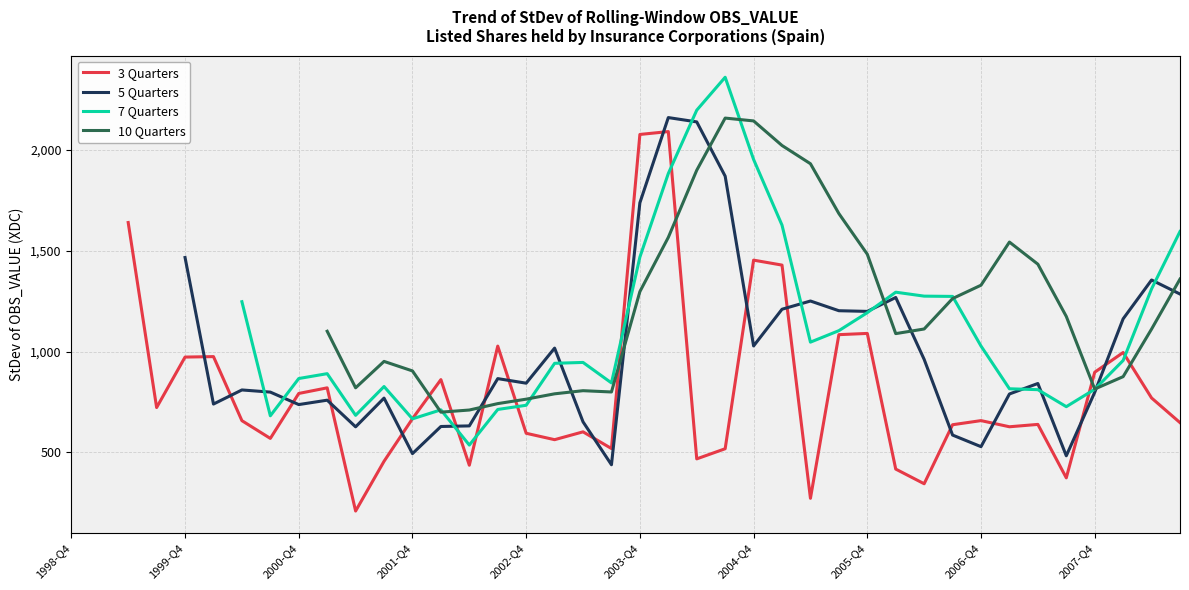

True or false: 5 Quarters has a value of 1199.6 at 2005-Q4.

True